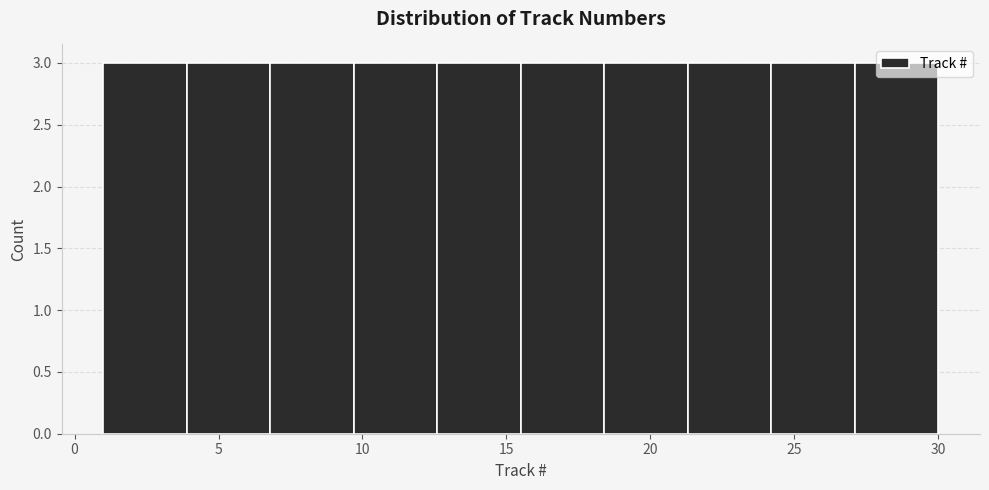

Reading left to right, list every bar in this chart as the range it spans on the x-axis followed by its height. Neither the bar edges nor the heights are printed on the chart, so give them approximately, as read against the axes.

1.0 to 3.9: 3
3.9 to 6.8: 3
6.8 to 9.7: 3
9.7 to 12.6: 3
12.6 to 15.5: 3
15.5 to 18.4: 3
18.4 to 21.3: 3
21.3 to 24.2: 3
24.2 to 27.1: 3
27.1 to 30.0: 3